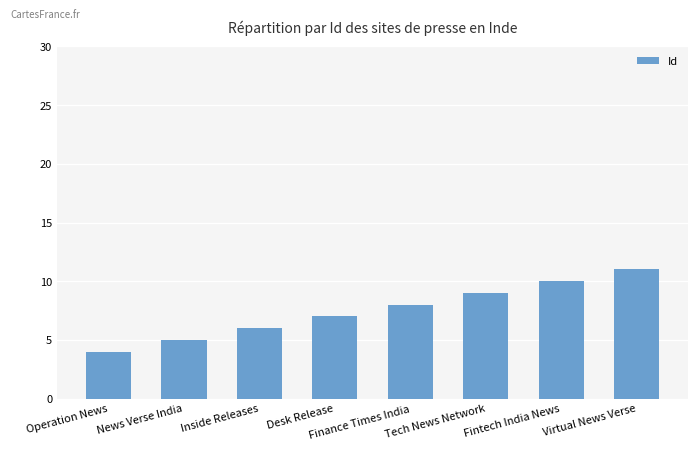

What is the smallest value displayed?

4